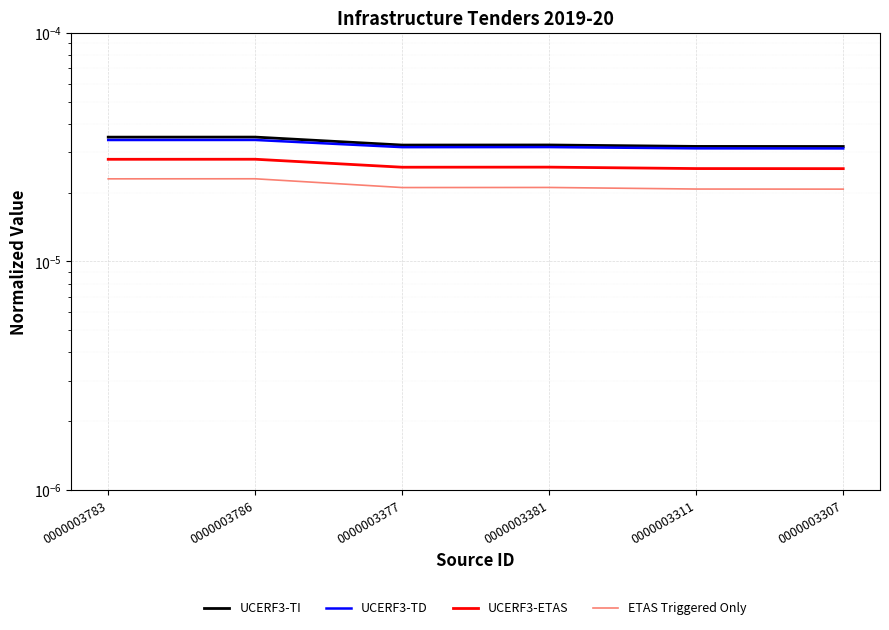

List the series in order of their peak value, highest first.

UCERF3-TI, UCERF3-TD, UCERF3-ETAS, ETAS Triggered Only